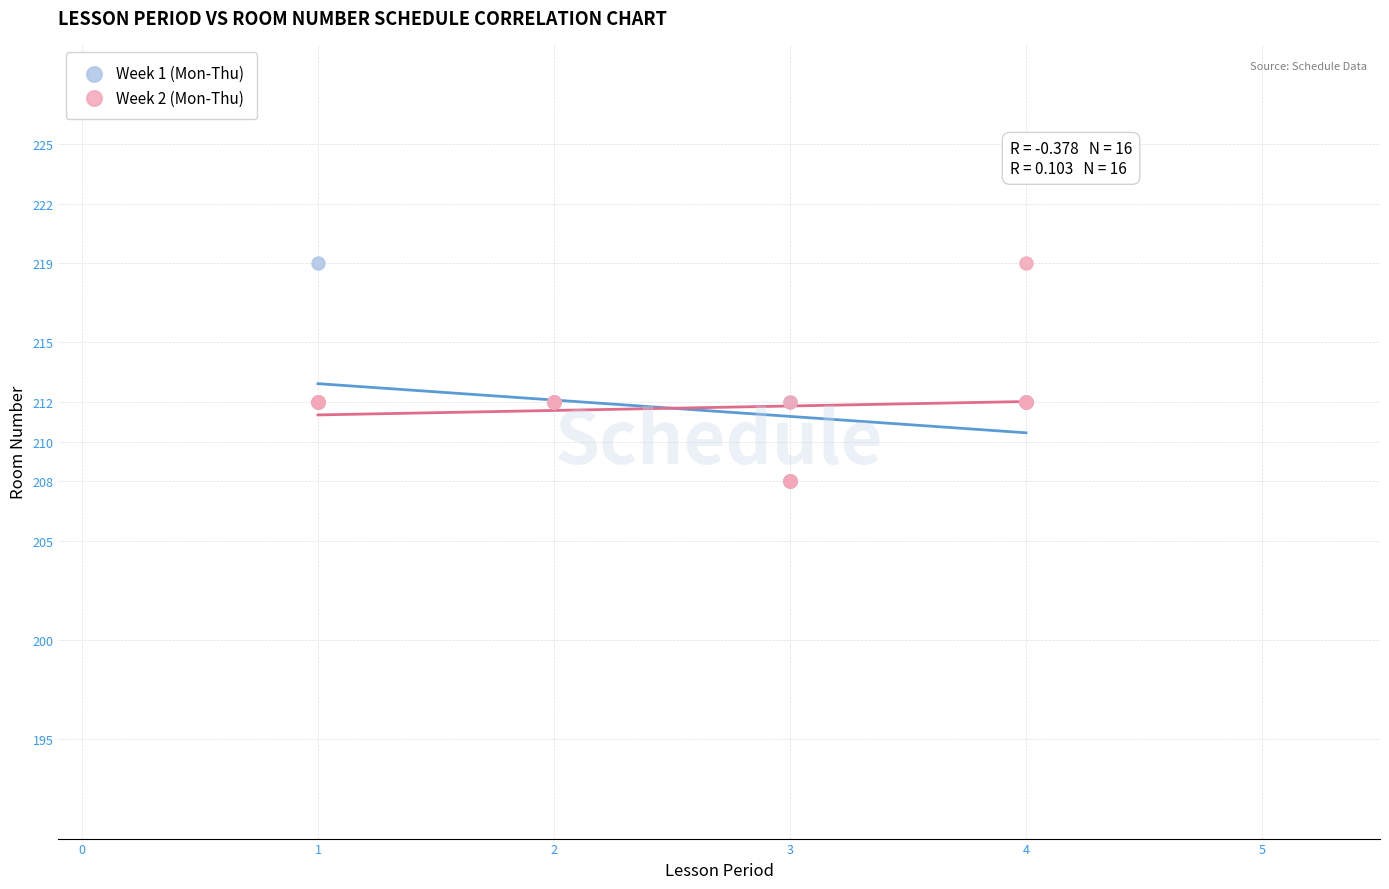

What are all the series names shown in the legend?

Week 1 (Mon-Thu), Week 2 (Mon-Thu)